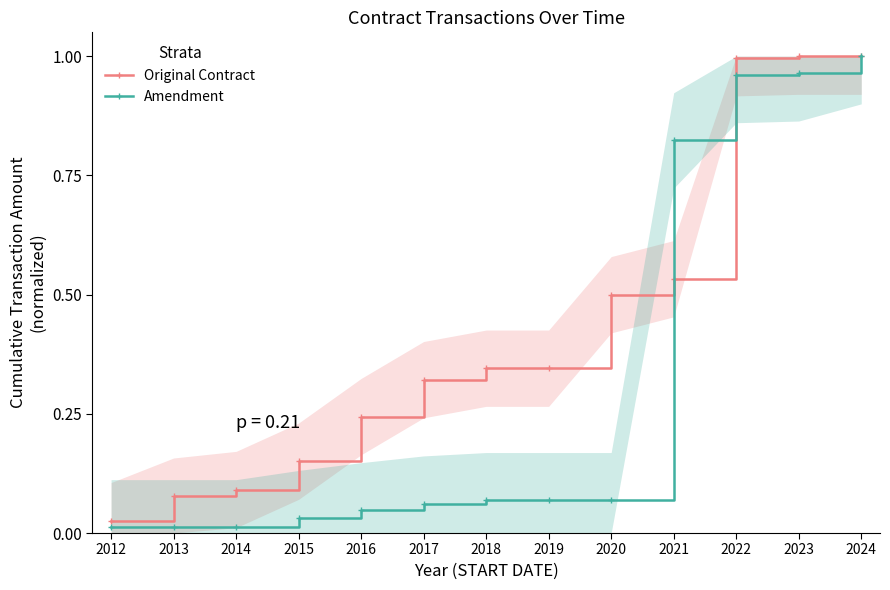

Read the Original Contract value at 2019.

0.3